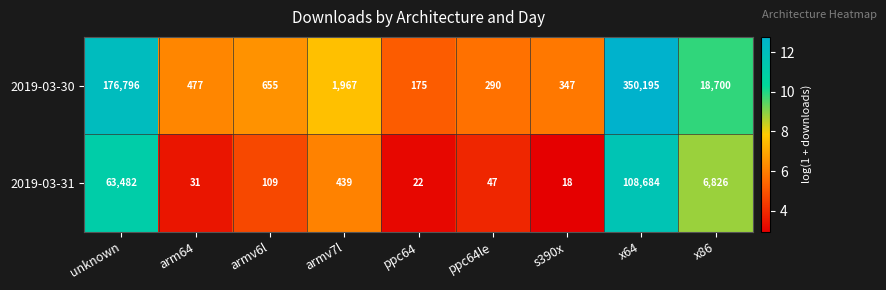

Between arm64 and armv7l, which series saw the biggest shift?

2019-03-30